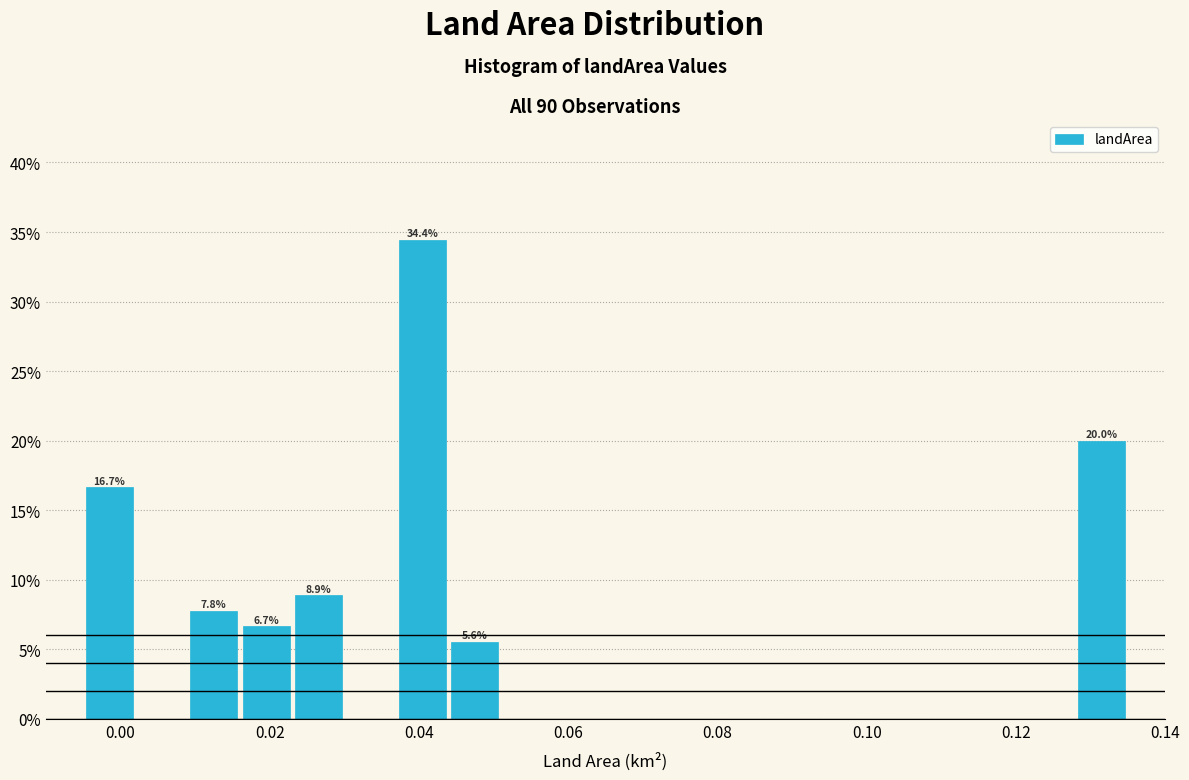

Read against the x-axis, roughly where is the centre of the tallest bar?

0.040